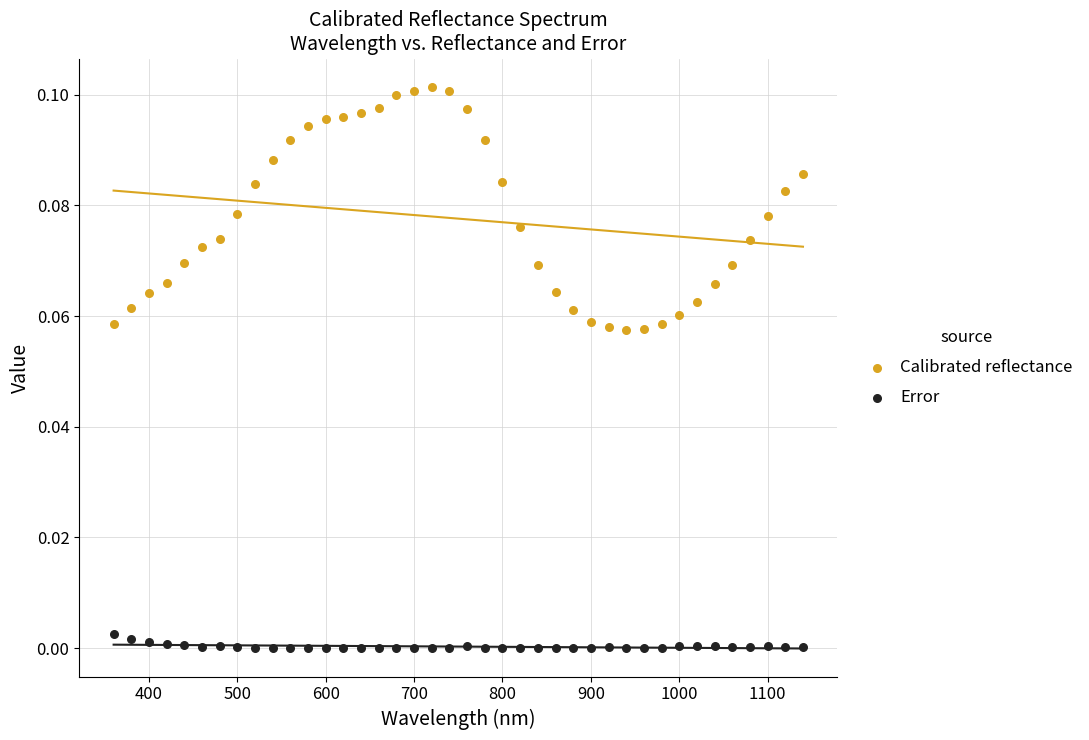

What are all the series names shown in the legend?

Calibrated reflectance, Error